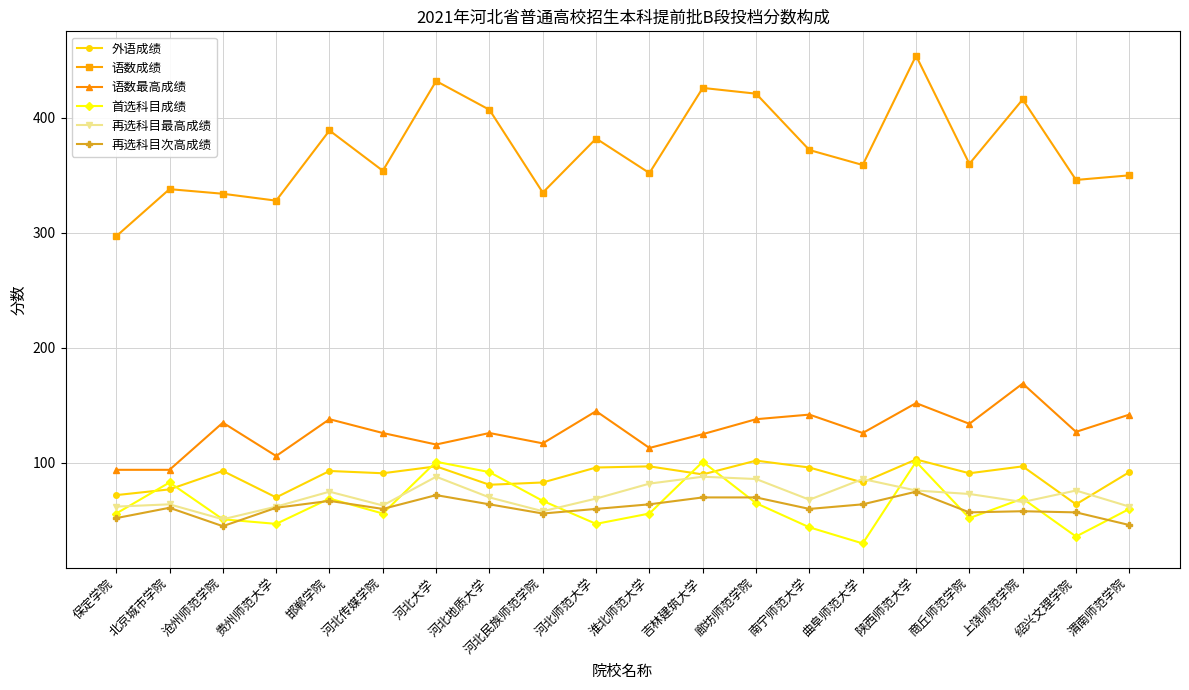

True or false: 语数最高成绩 and 外语成绩 intersect in this chart.

False